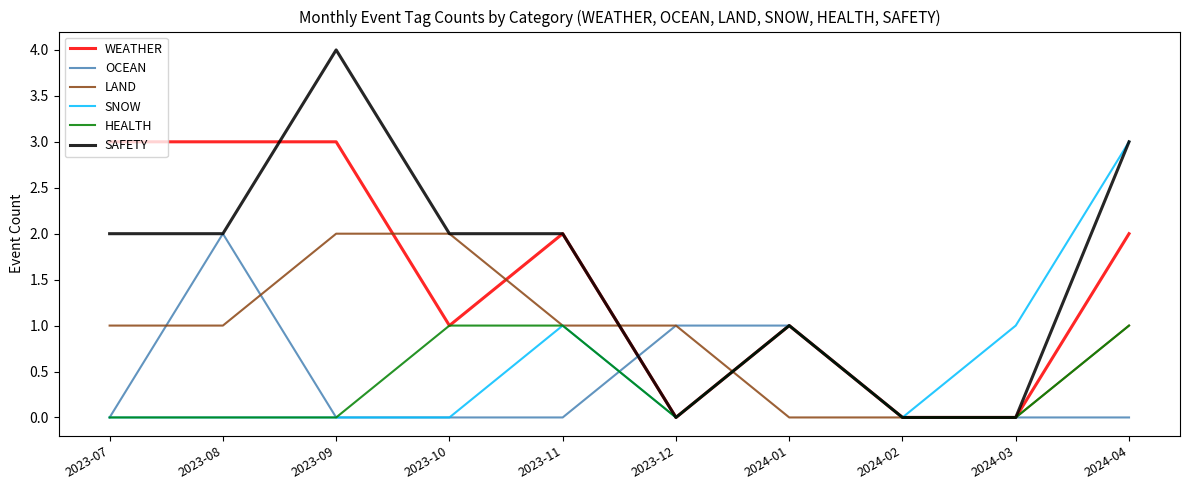

Is the value of SNOW at 2023-08 greater than the value of SAFETY at 2023-09?

No